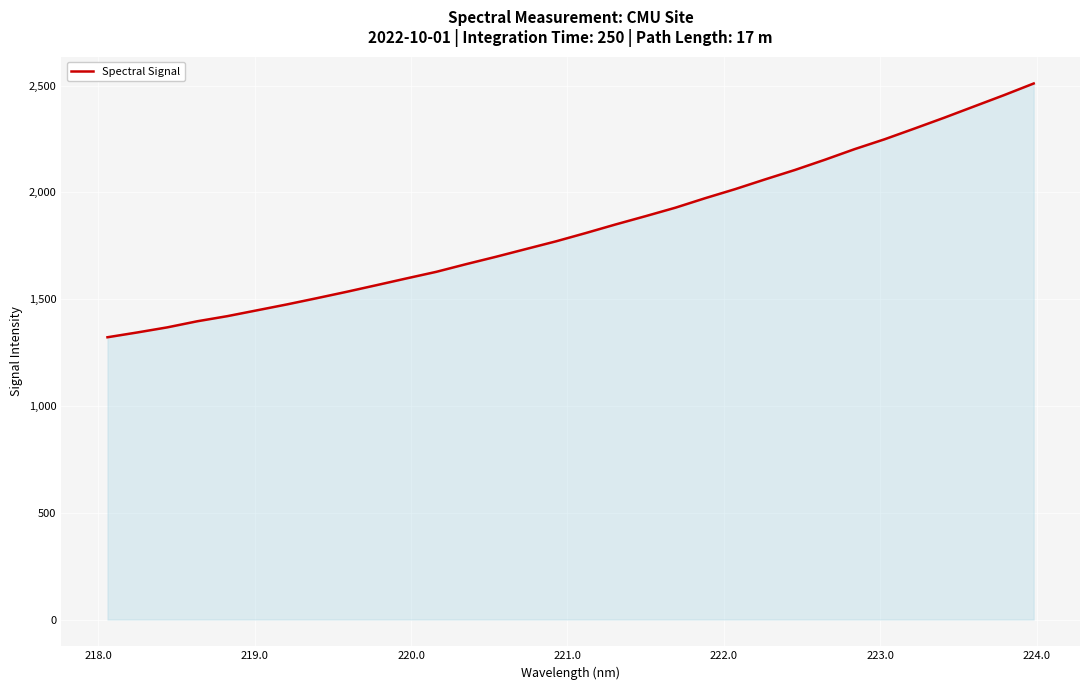

What is the difference between the maximum and minimum values?

1188.1